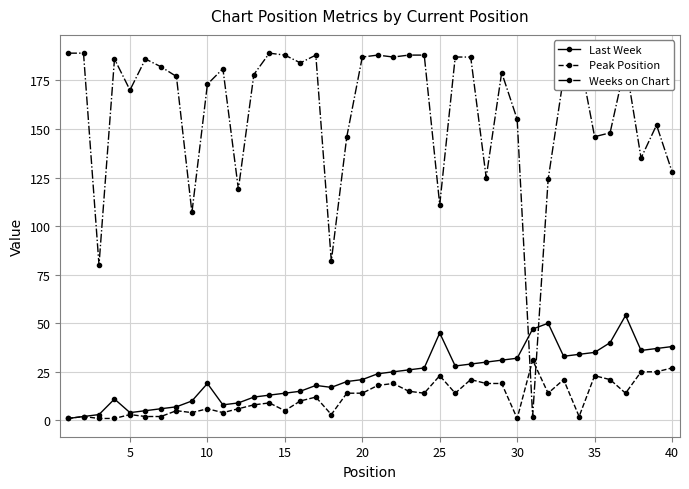

What is the highest value of the Weeks on Chart series?

189